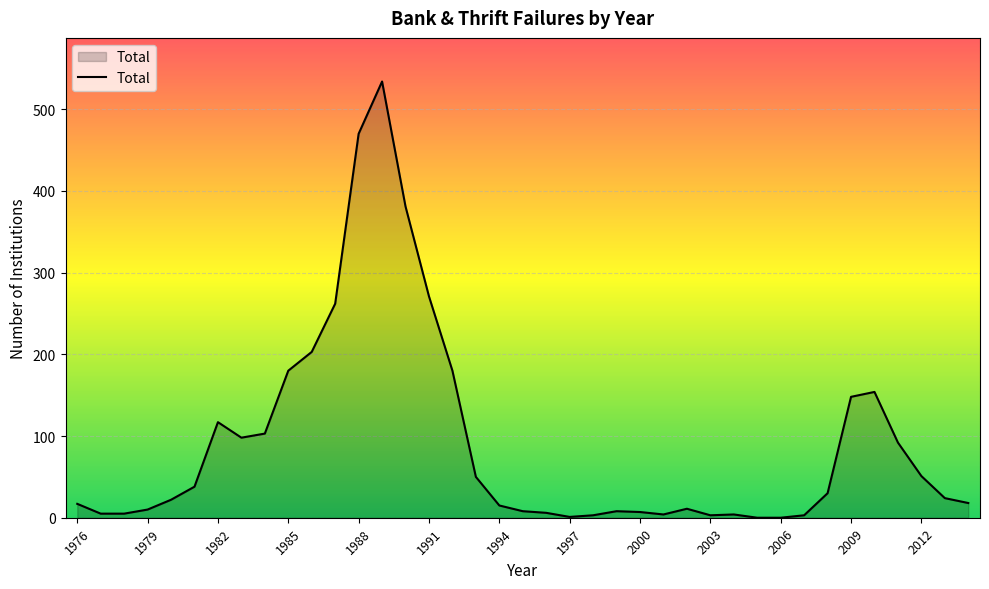

How many lines are shown in the chart?

1